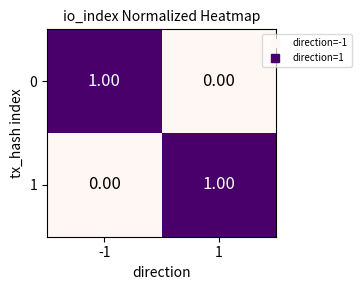

Is the value of 0 at 1 greater than the value of 1 at 1?

No